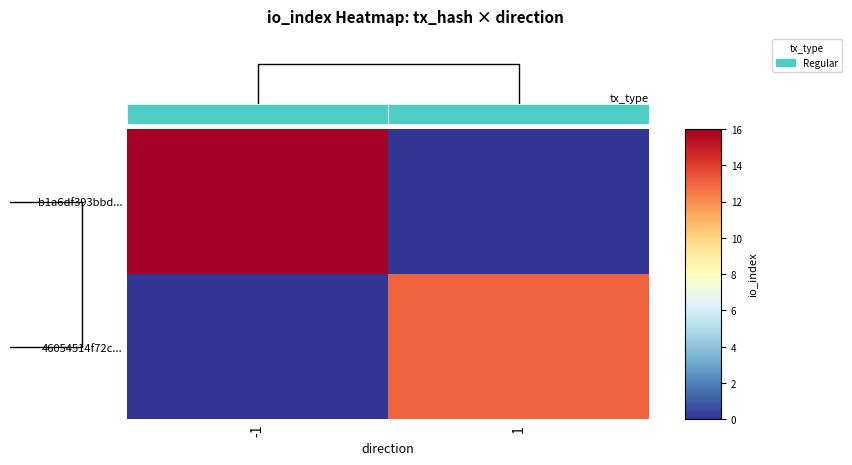

Rank the series by their average value, from highest to lowest.

b1a6df393bbd..., 46054514f72c...